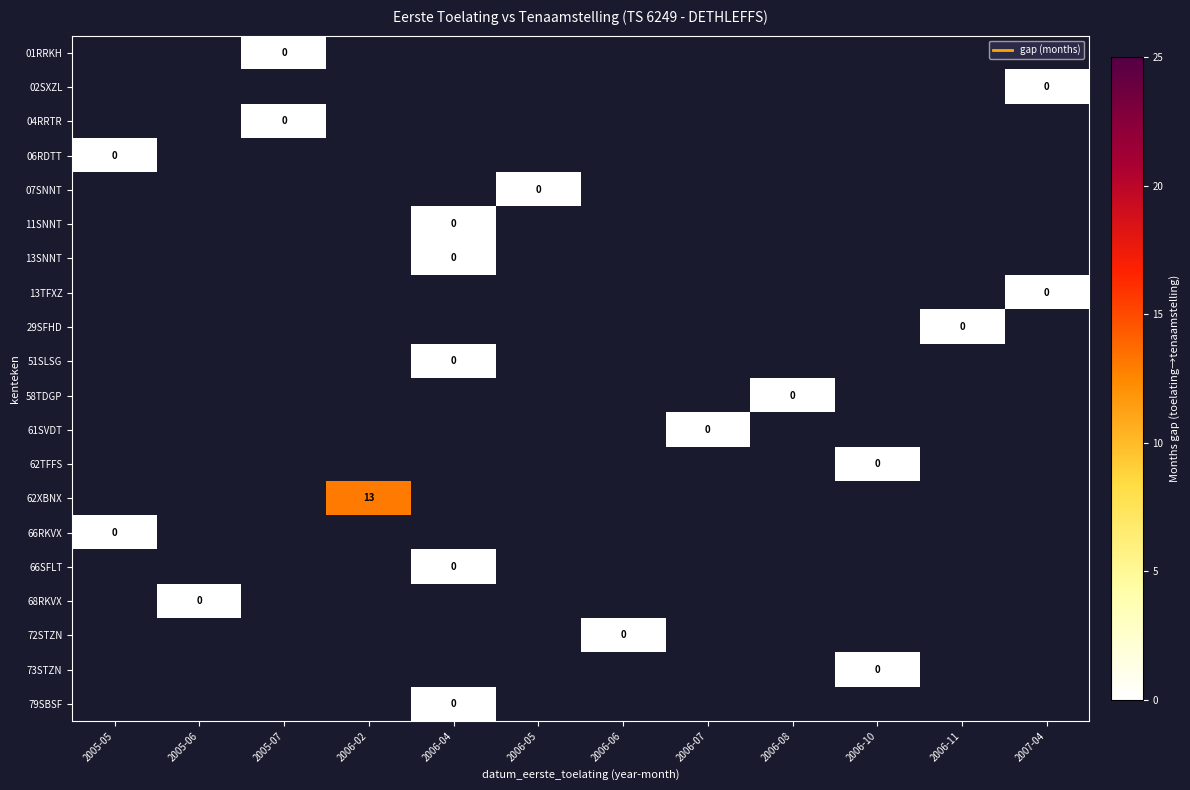

True or false: 13SNNT has a value of -338 at 2007-04.

False